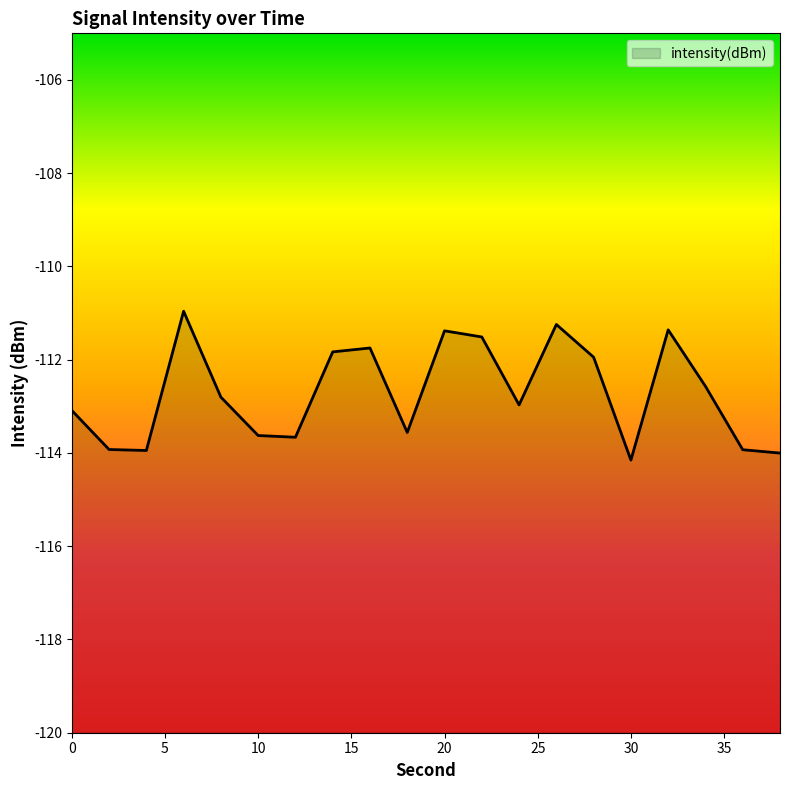

What is the greatest value displayed?

-111.0